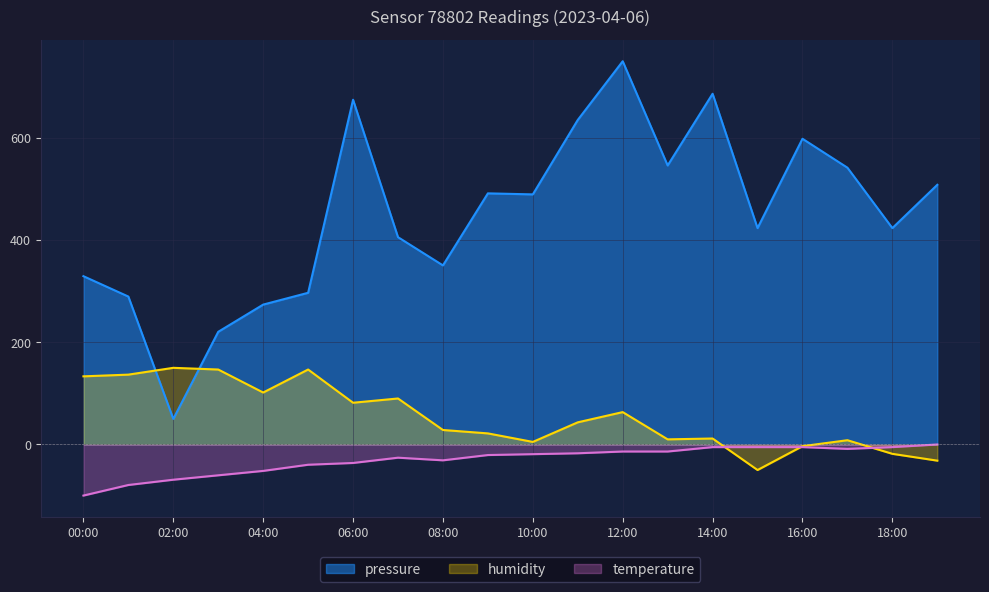

What is the sum of the temperature values at 16:00 and 09:00?

-25.9